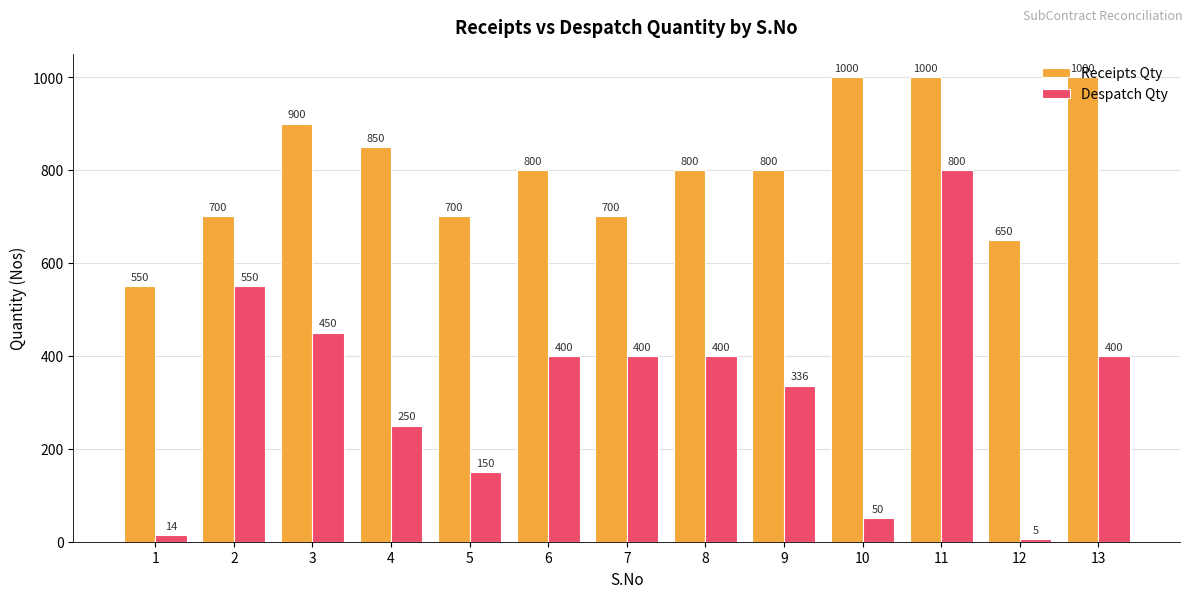

How many bars are there in total?

26